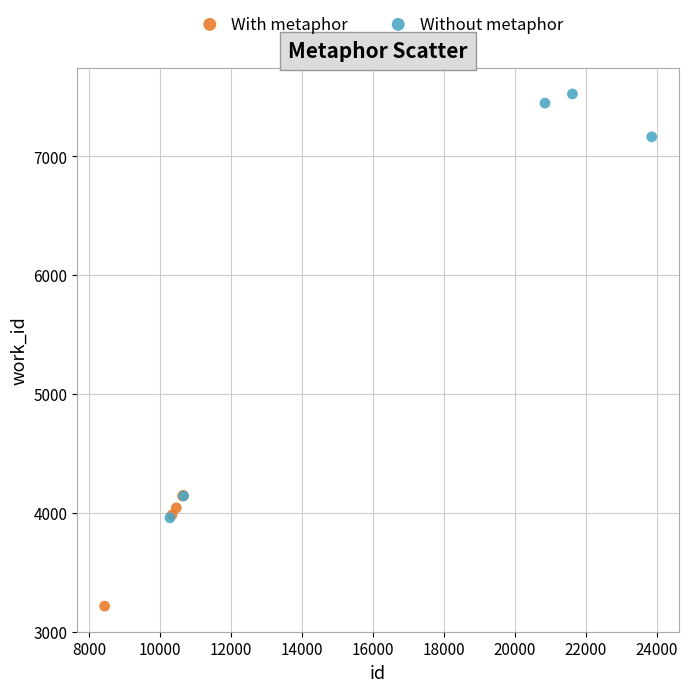

Which series reaches the maximum Y coordinate?

Without metaphor